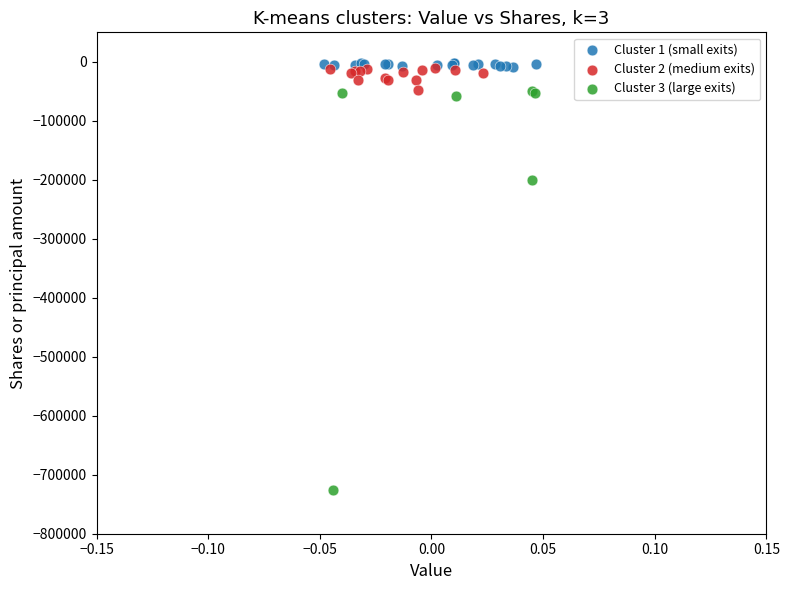

Which series has the largest Y range (max minus min)?

Cluster 3 (large exits)